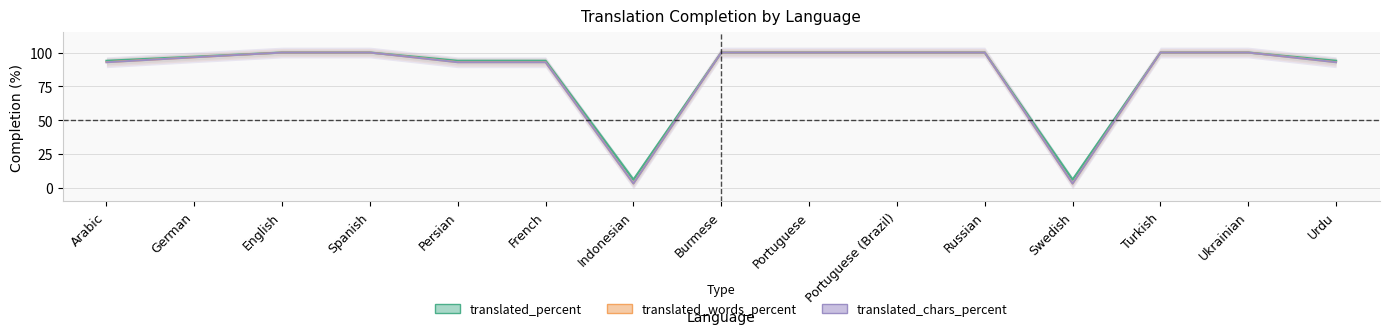

Reading left to right, extract all data points from this chart.

translated_percent: 93.9	96.9	100.0	100.0	93.9	93.9	6.0	100.0	100.0	100.0	100.0	6.0	100.0	100.0	93.9
translated_words_percent: 92.9	96.5	100.0	100.0	92.9	92.9	3.2	100.0	100.0	100.0	100.0	3.2	100.0	100.0	92.9
translated_chars_percent: 92.8	96.5	100.0	100.0	92.8	92.8	3.1	100.0	100.0	100.0	100.0	3.1	100.0	100.0	92.8